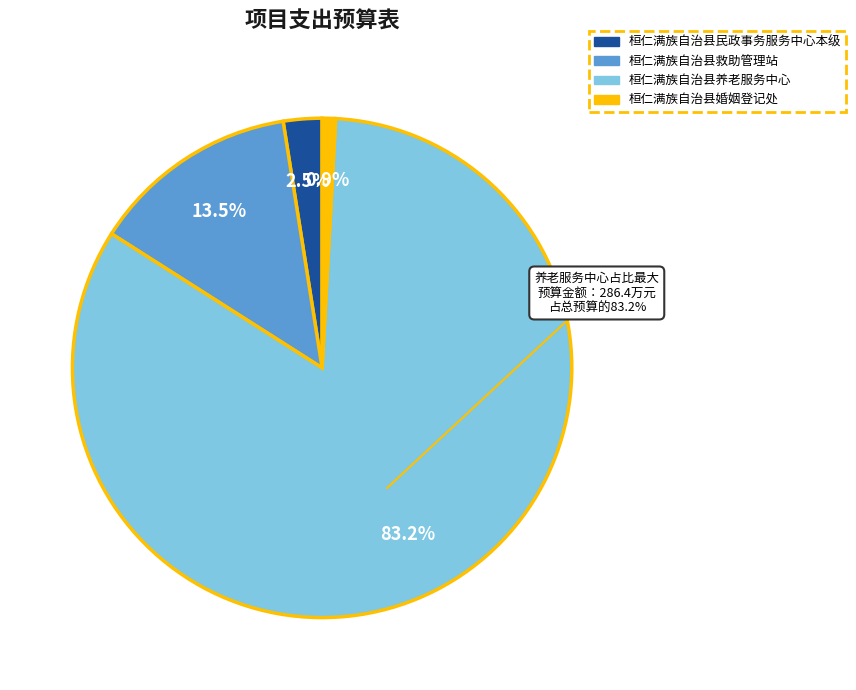

Which slice is the smallest?

桓仁满族自治县婚姻登记处